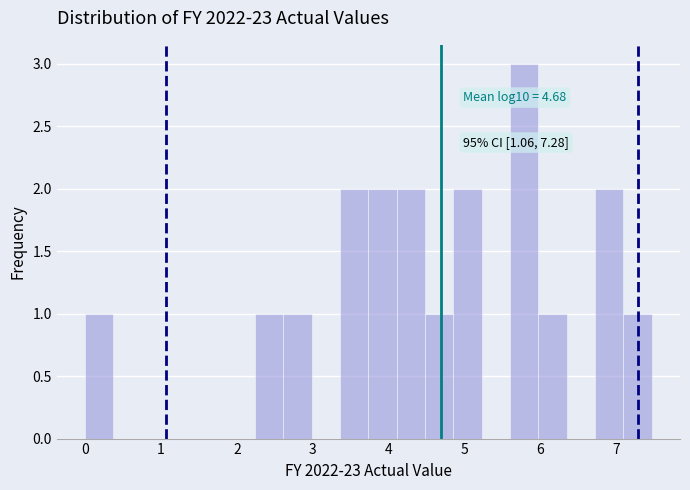

Around what value on the x-axis is the tallest bar? Give the approximate position of its centre, as read against the axis.

5.8